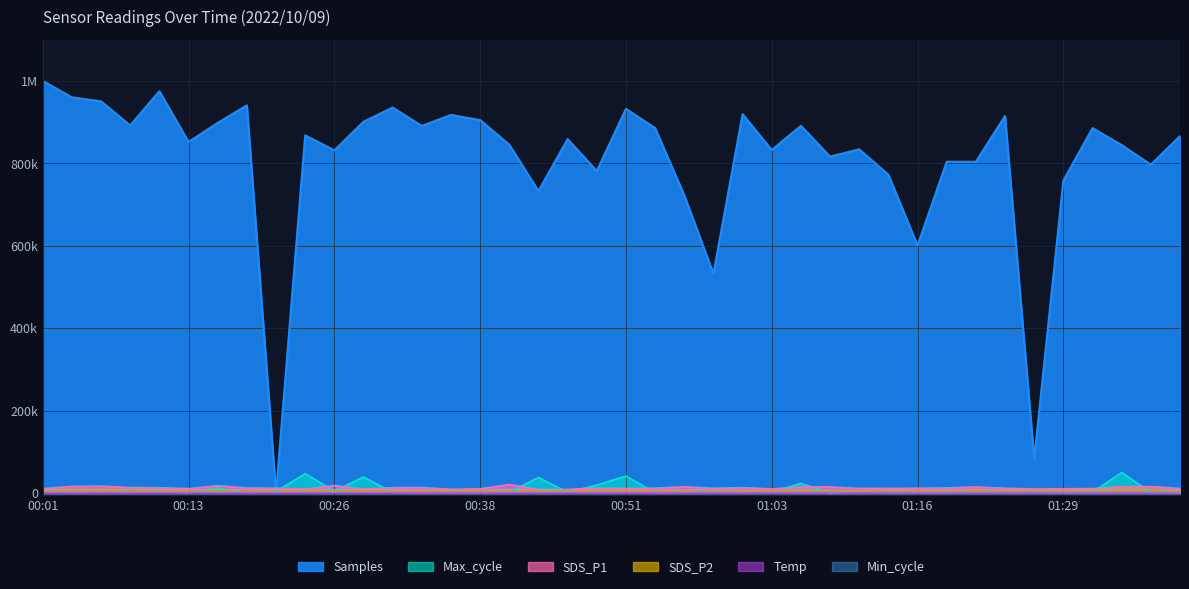

Does the chart display data point markers on the line(s)?

No